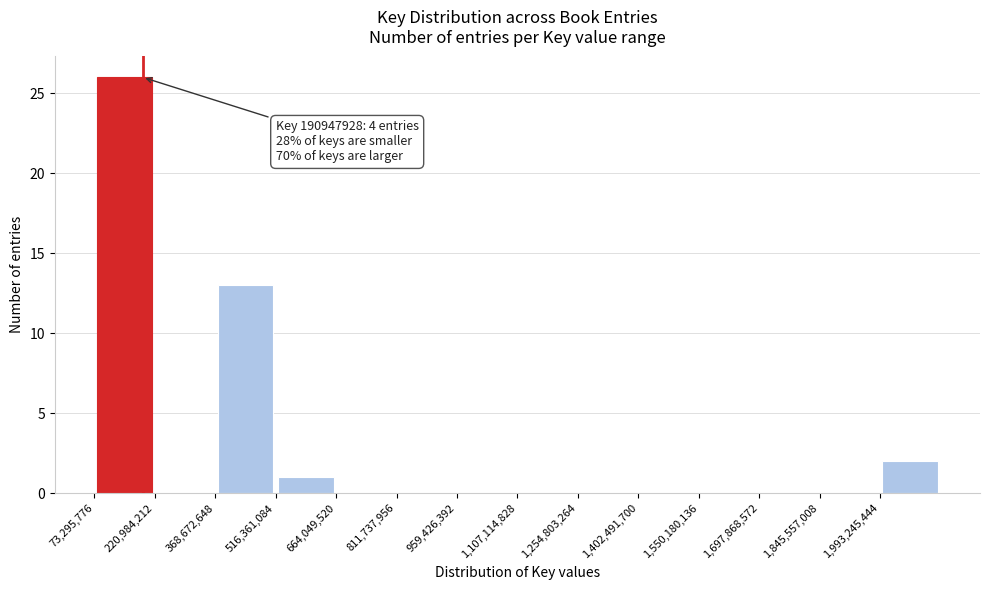

Over which range of the x-axis is the bar tallest?

80000000 to 220000000